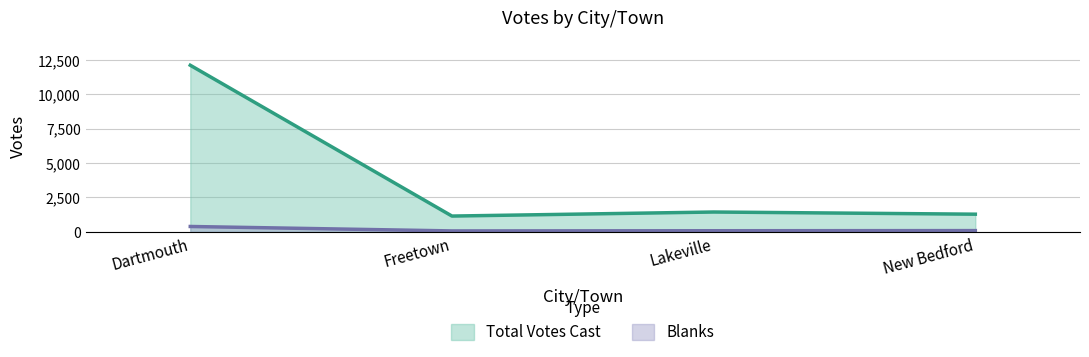

Count the number of data series in this chart.

2